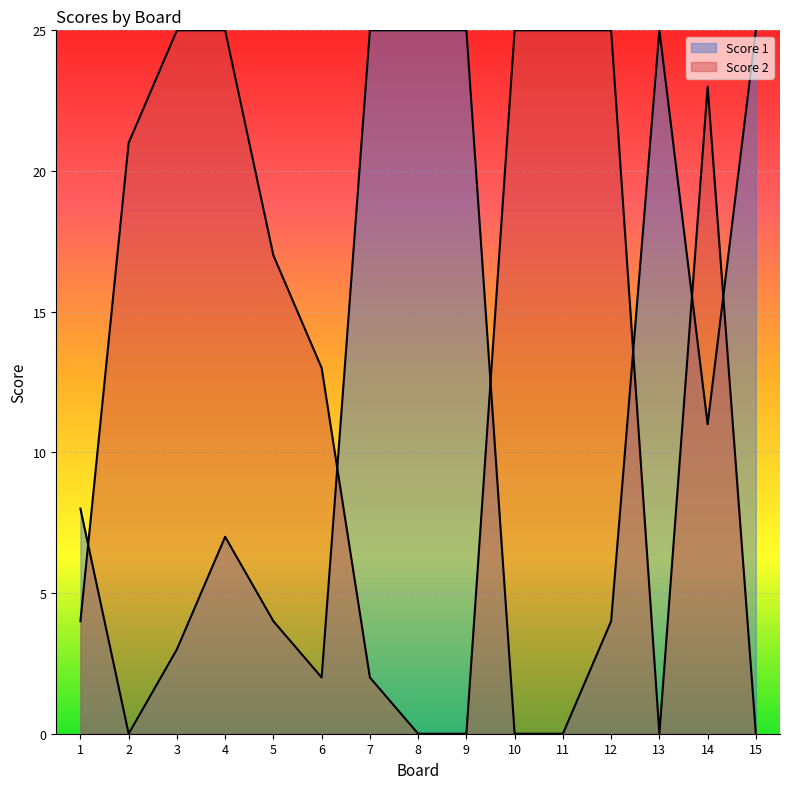

Where does the Score 2 series first go above 17?

2